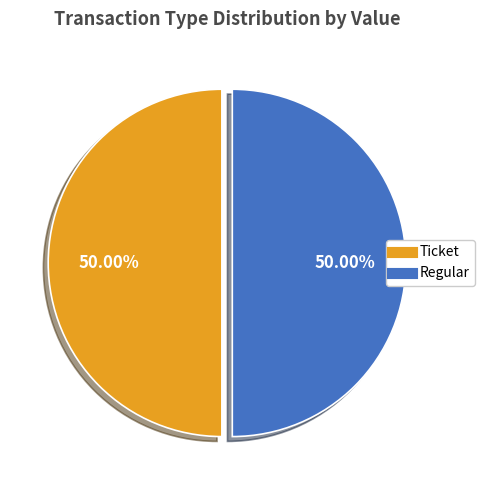

What is the ratio of the value at Regular to the value at Ticket?

1.0